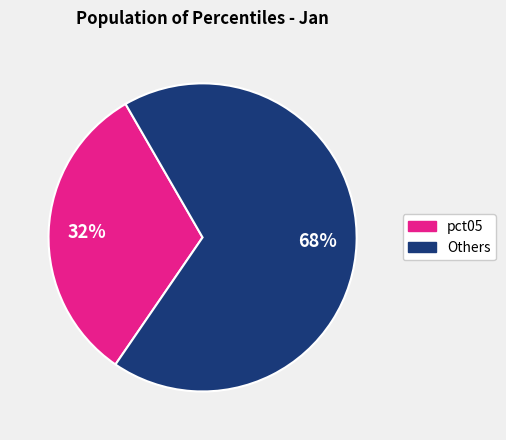

To the nearest percent, what is the average slice percentage?

50%